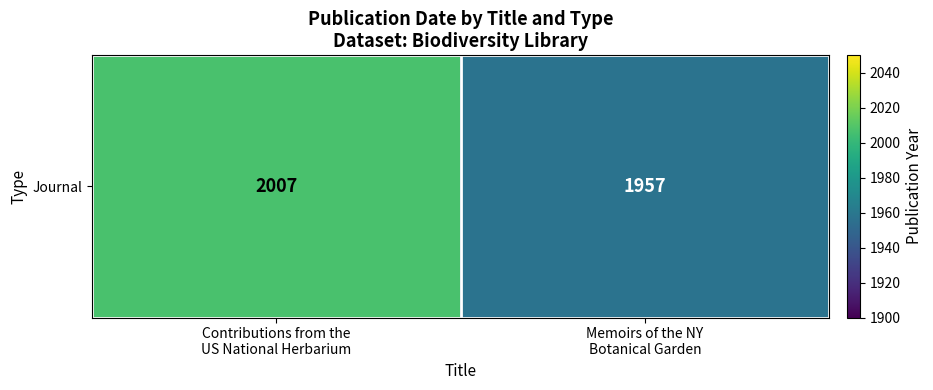

Rank the categories by value from lowest to highest.

Memoirs of the NY
Botanical Garden, Contributions from the
US National Herbarium